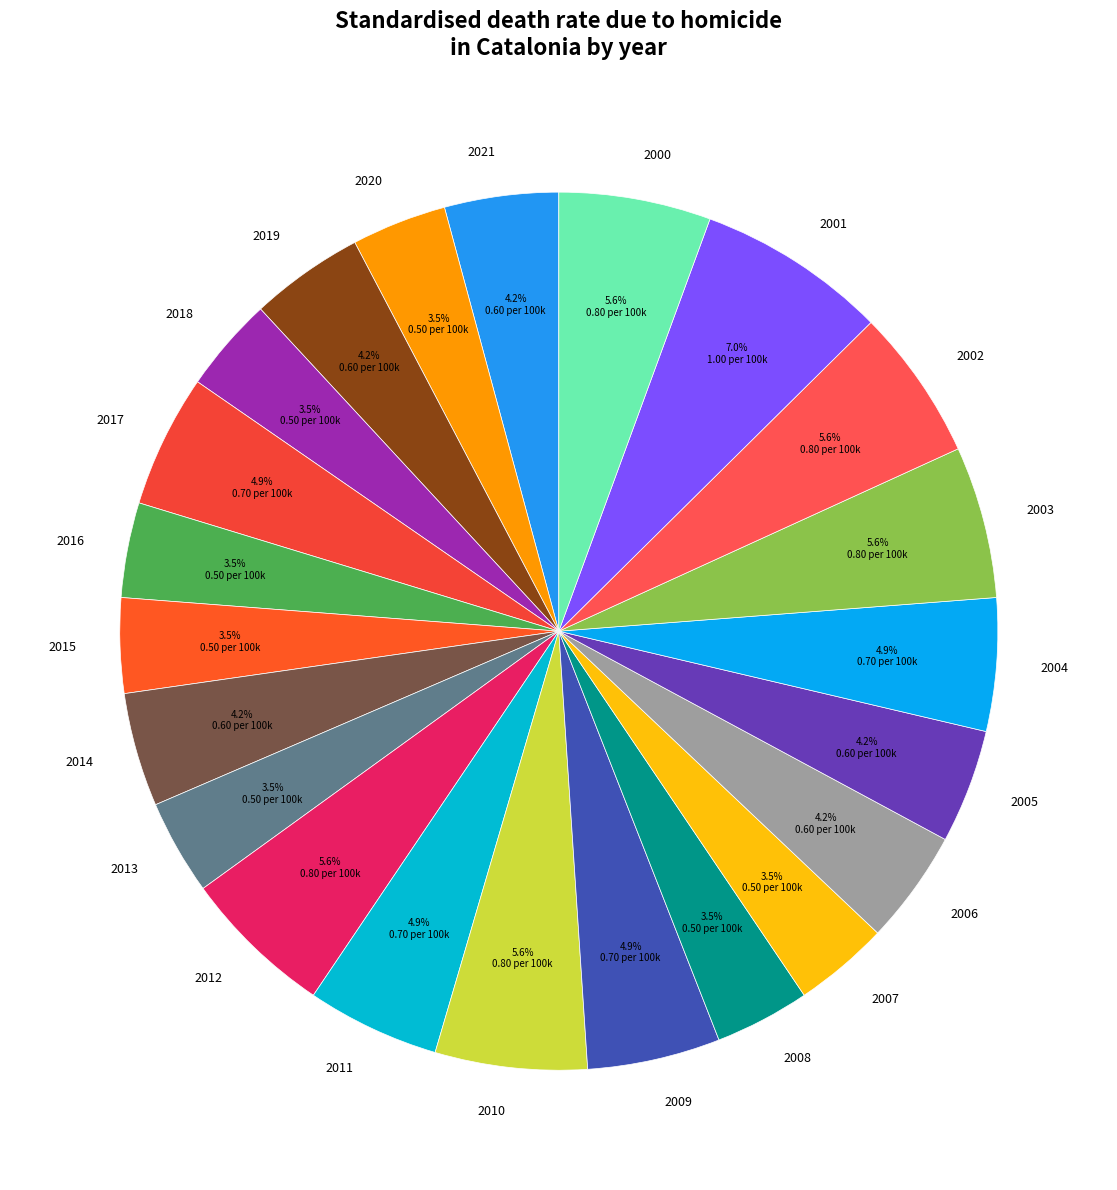

Between 2017 and 2006, which is larger?

2017